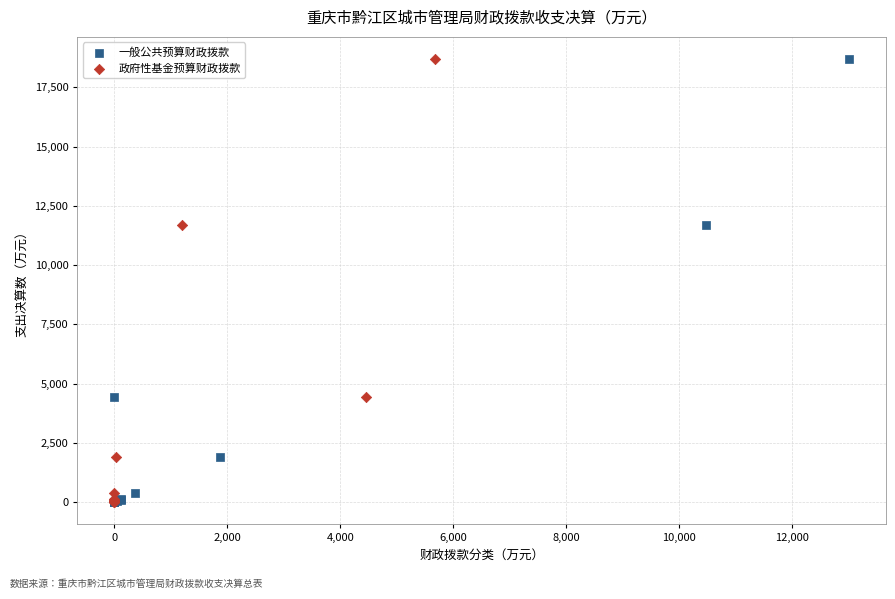

What are all the series names shown in the legend?

一般公共预算财政拨款, 政府性基金预算财政拨款